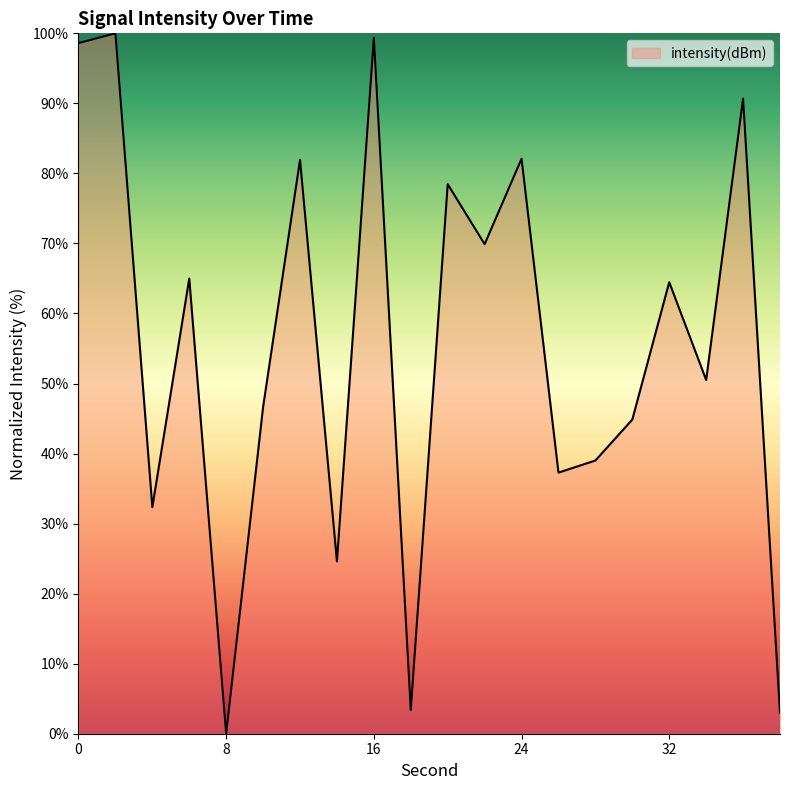

What is the greatest value displayed?

100.0